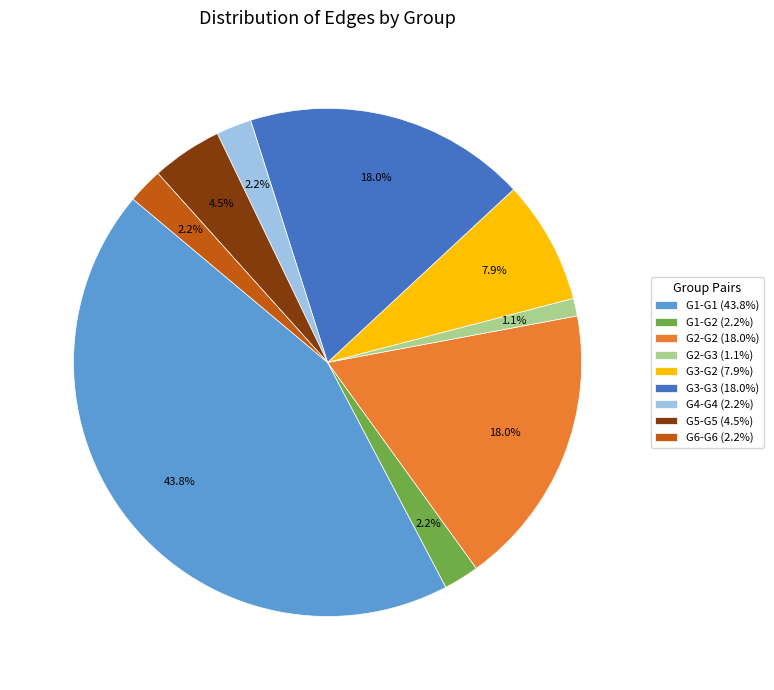

Which has a higher value, G3-G3 or G4-G4?

G3-G3